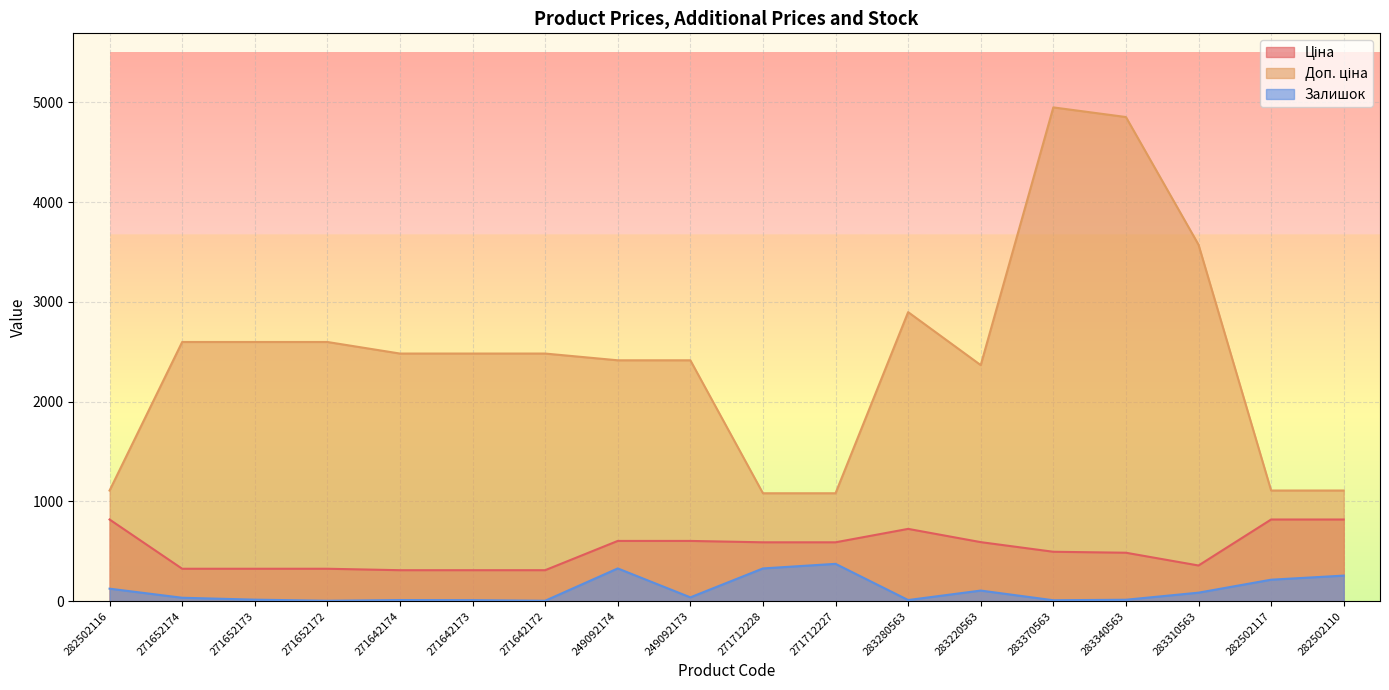

True or false: Ціна has a value of 324.8 at 271652172.

True